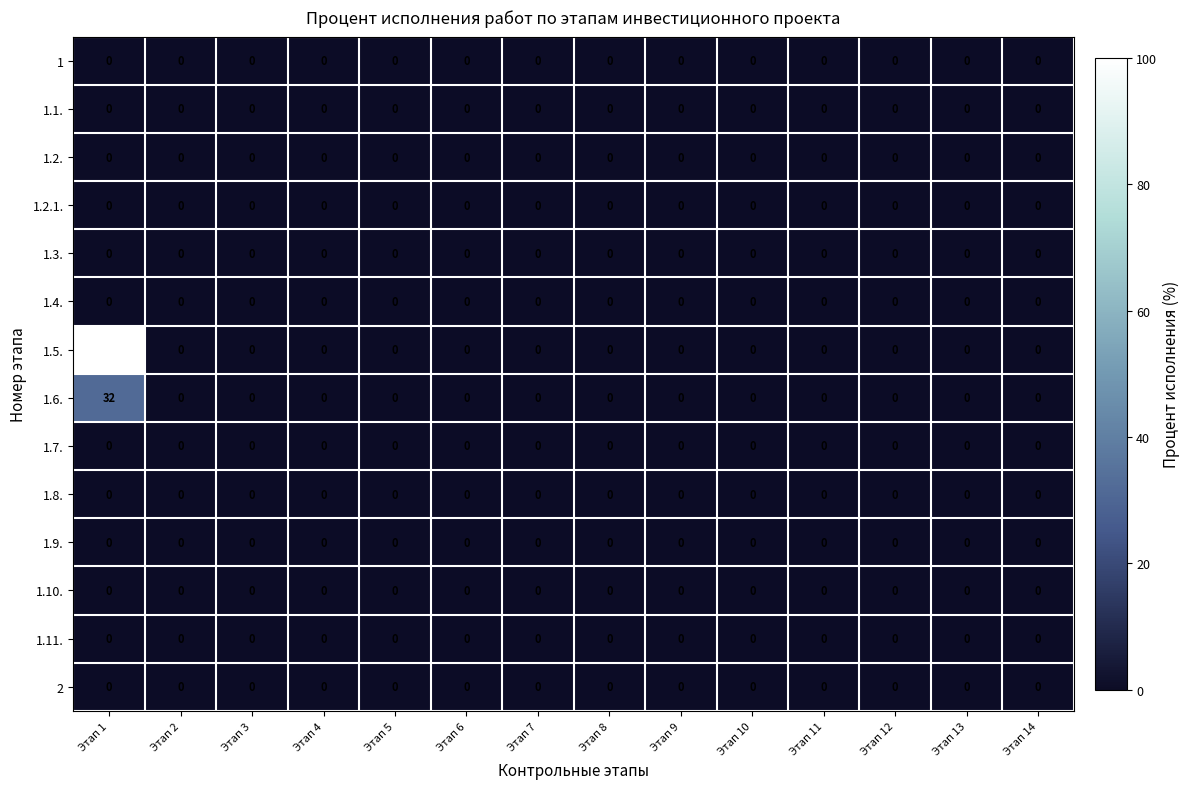

At which category is the sum across all series the highest?

Этап 1